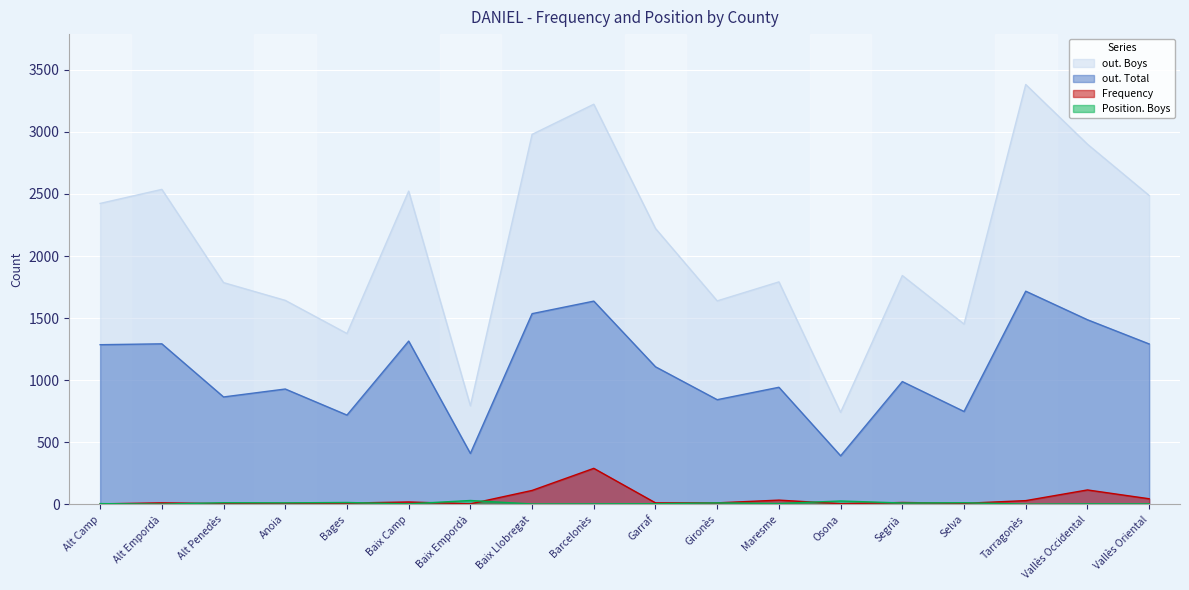

What is the sum of all Frequency values?

742